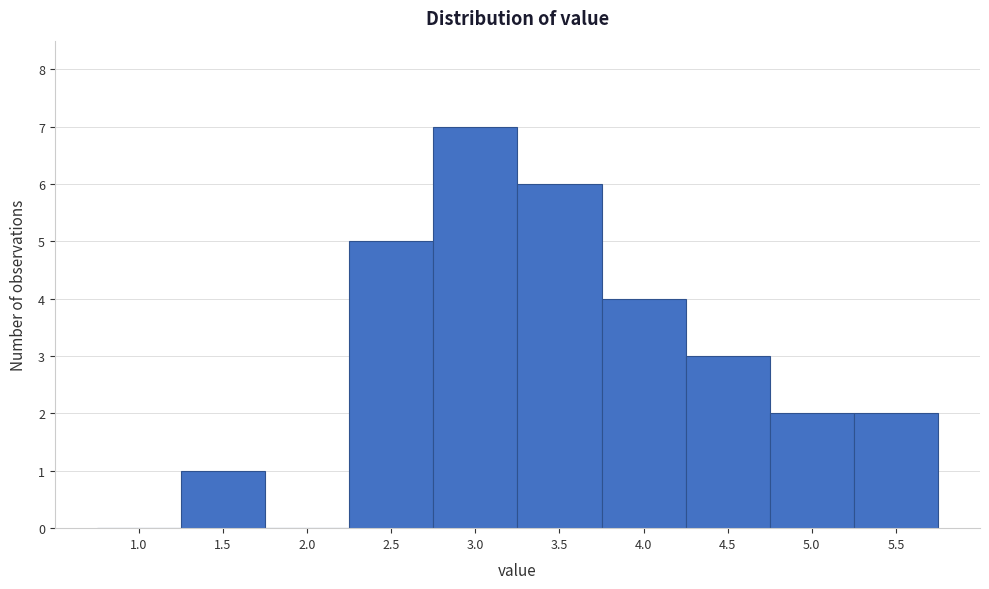

Reading right to left, list all the values displayed in this chart.

5.5=2	5.0=2	4.5=3	4.0=4	3.5=6	3.0=7	2.5=5	2.0=0	1.5=1	1.0=0